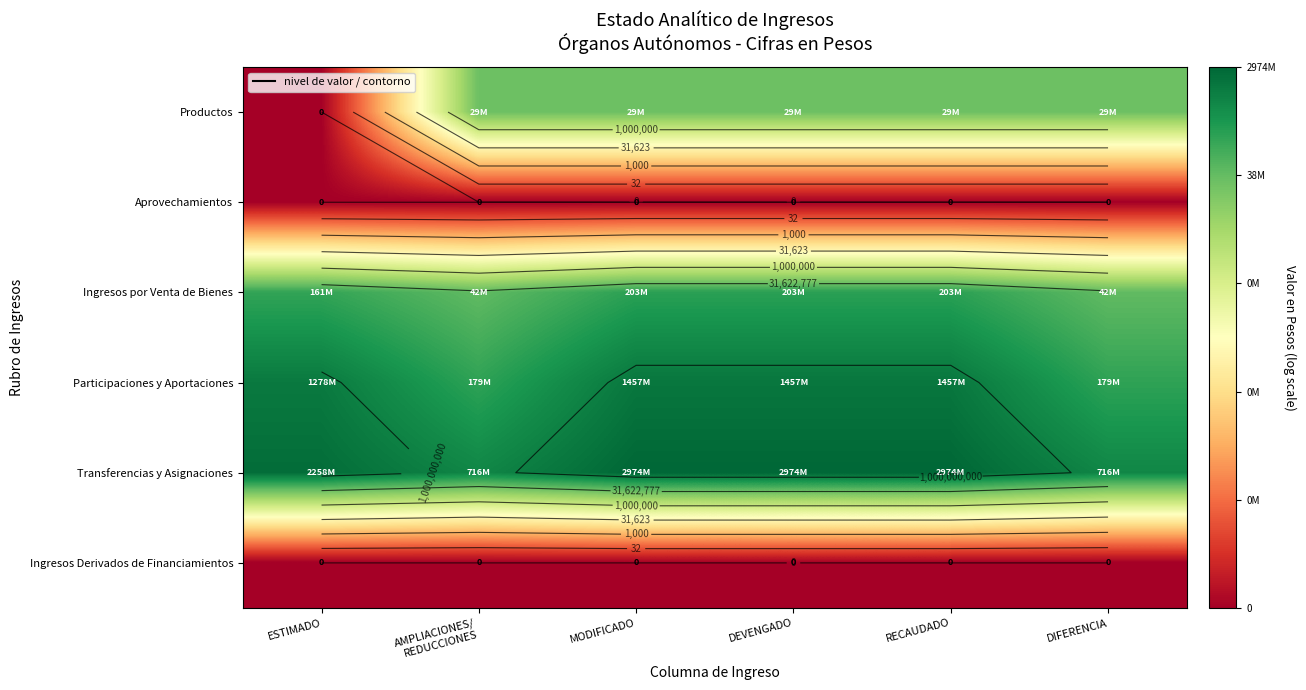

At MODIFICADO, list the series in order from smallest to largest.

Aprovechamientos, Ingresos Derivados de Financiamientos, Productos, Ingresos por Venta de Bienes, Participaciones y Aportaciones, Transferencias y Asignaciones